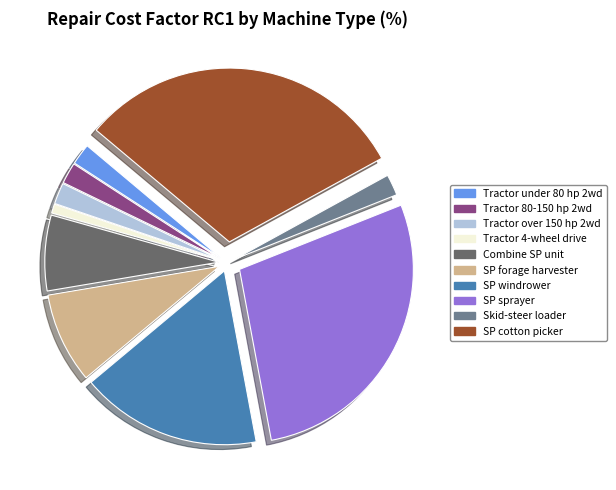

Which category has the smallest portion of the pie?

Tractor 4-wheel drive